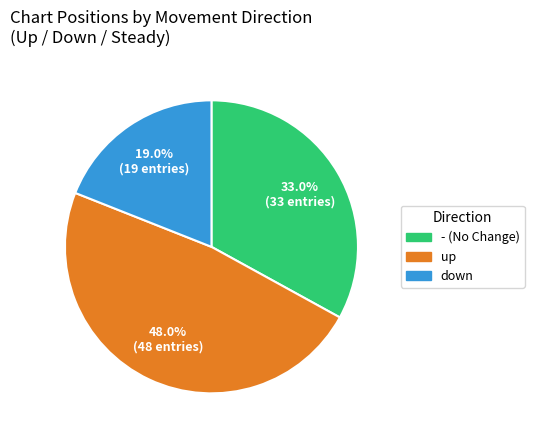

Does - represent more than half of the total?

No